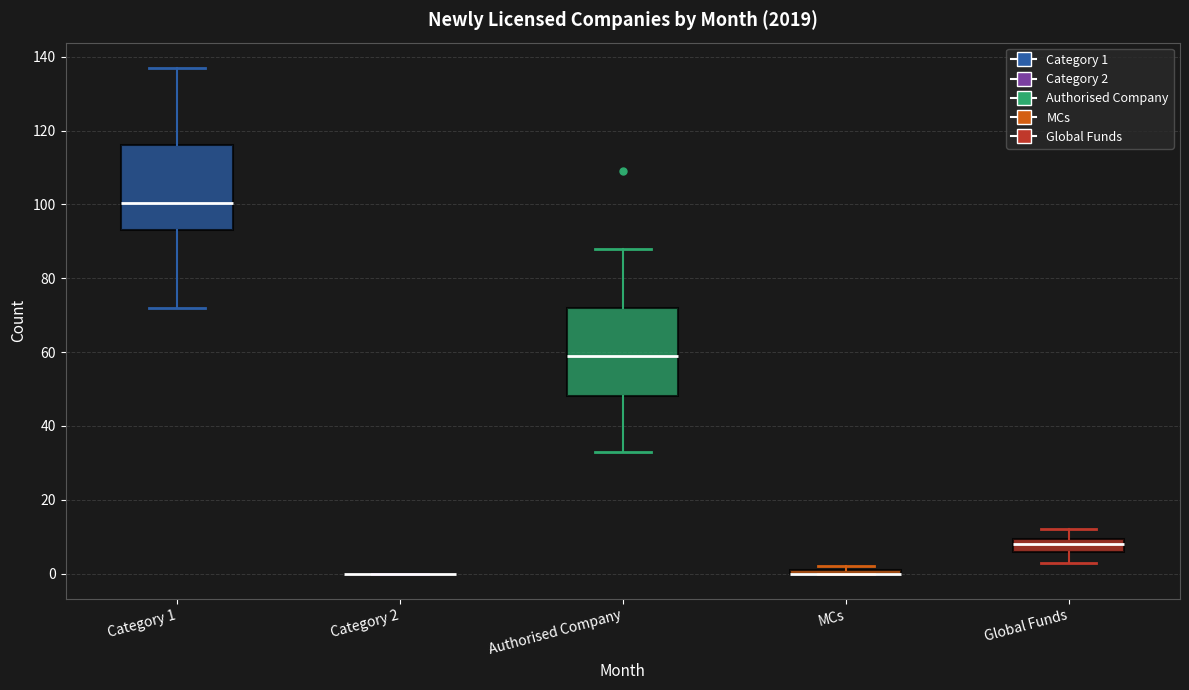

Where is the upper edge of the box for Category 1 on the y-axis? The values are not printed on the chart, so give them approximately, as read against the axis.

116